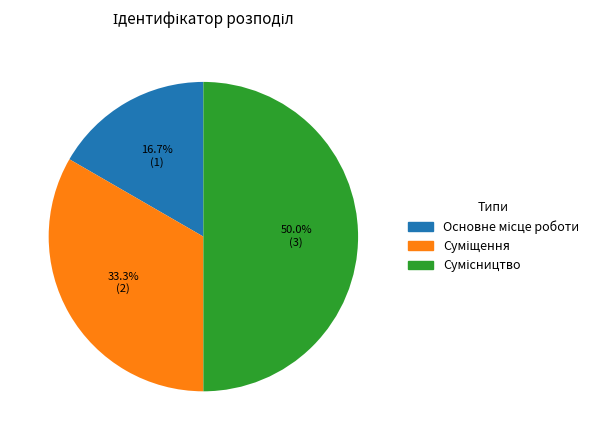

Count the number of slices in the pie.

3